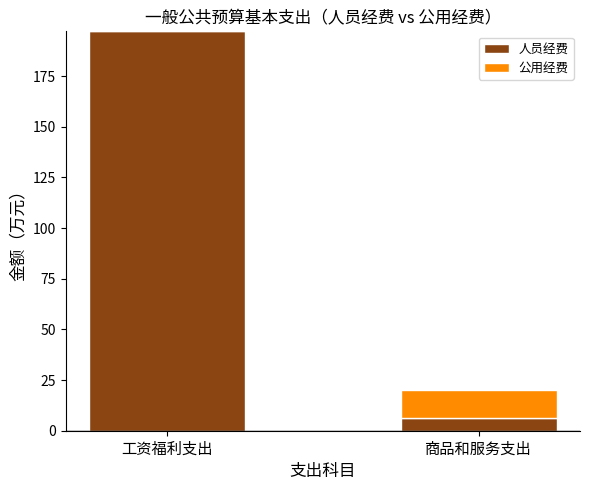

At which category is the sum across all series the highest?

工资福利支出